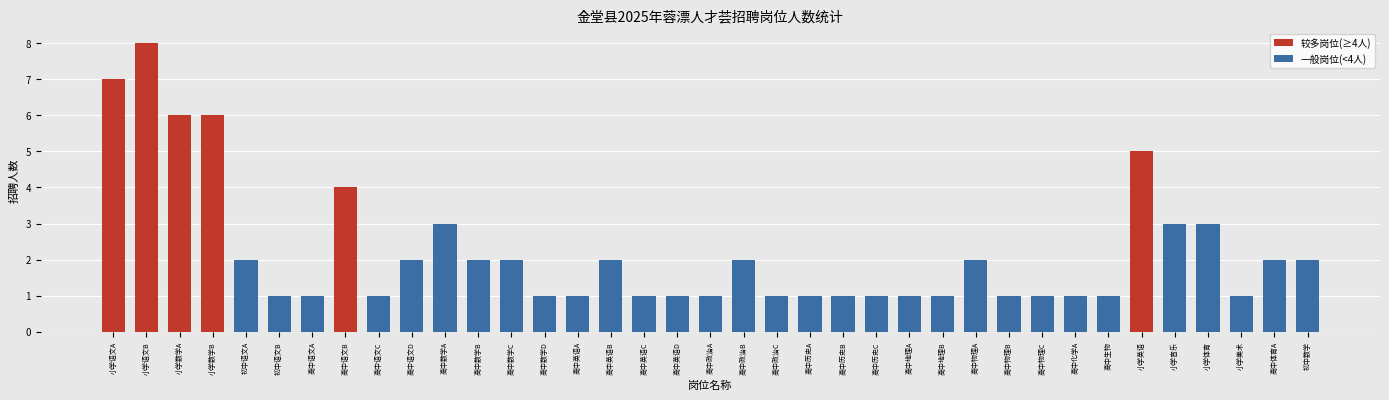

The value at 小学音乐 is 5. True or false?

False